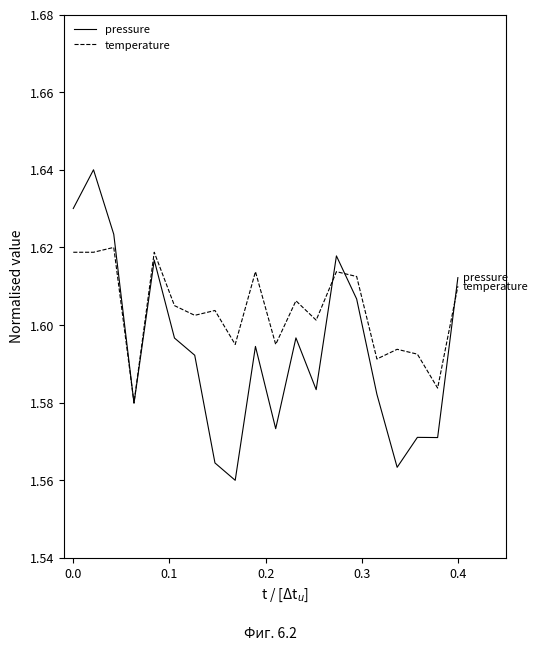

Count the pressure values in the range 1 to 2.

20